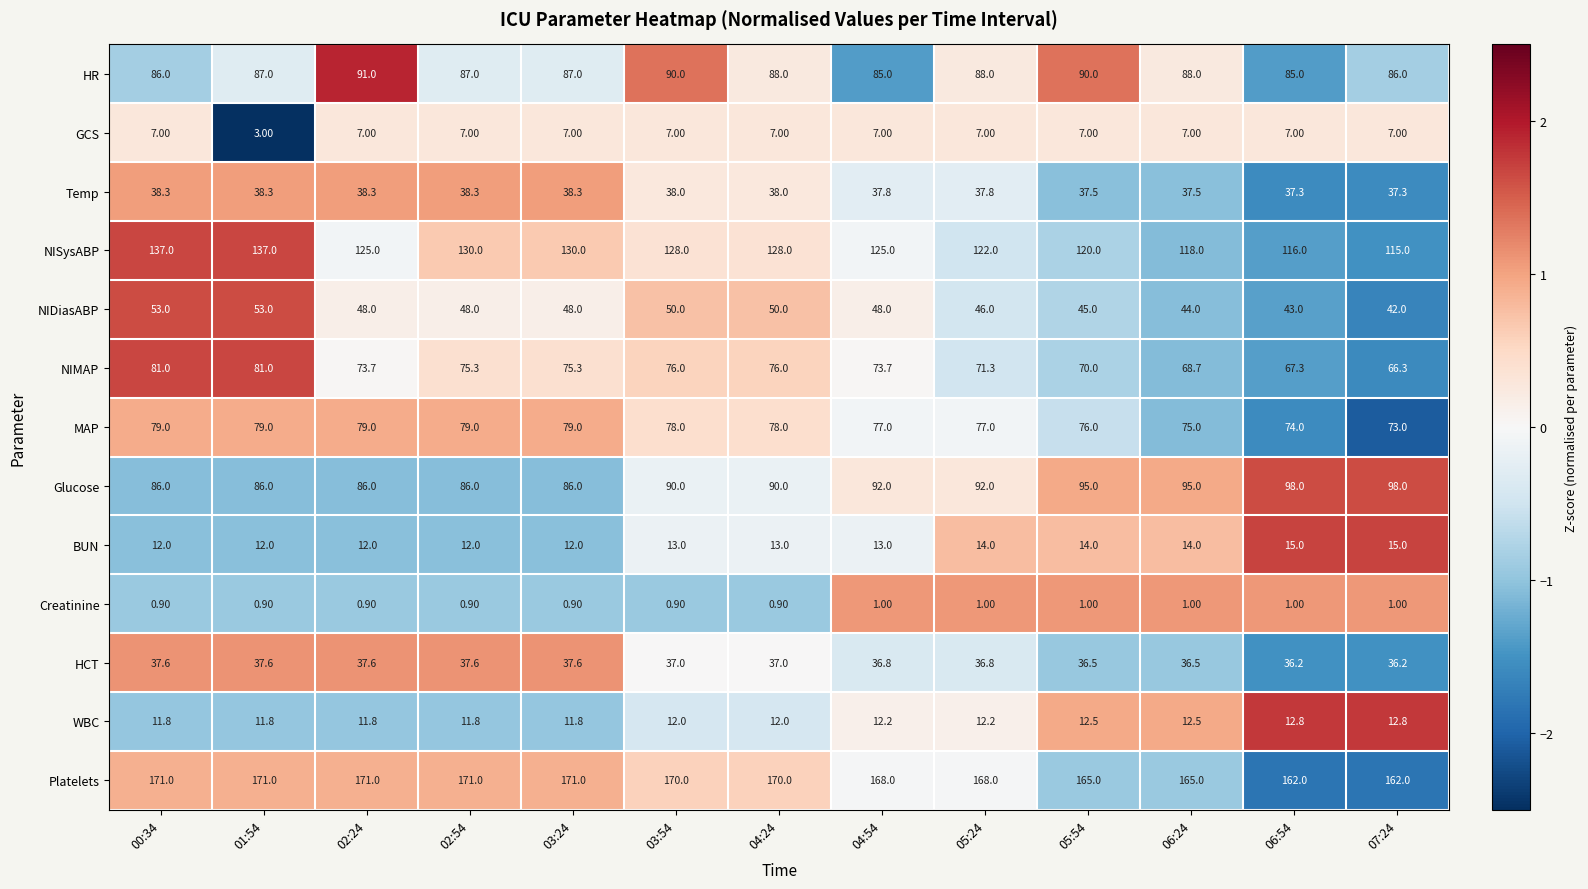

What is the average value of the NISysABP series?

125.5